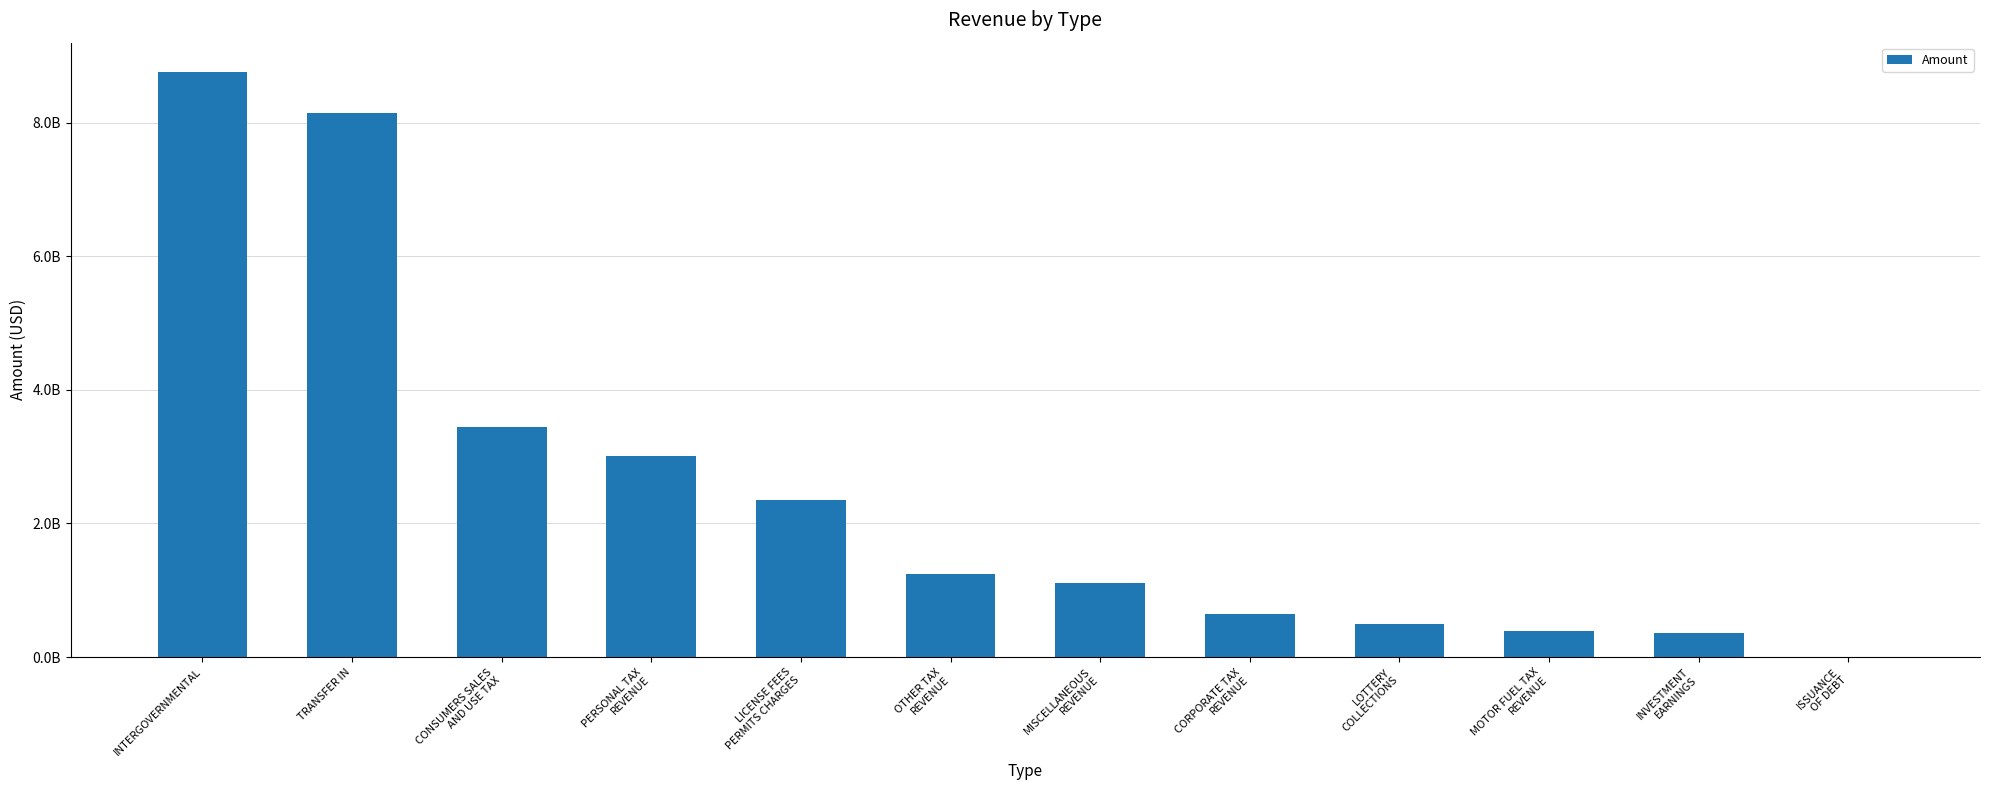

What is the difference between the values at INVESTMENT
EARNINGS and LICENSE FEES
PERMITS CHARGES?

1993943099.1